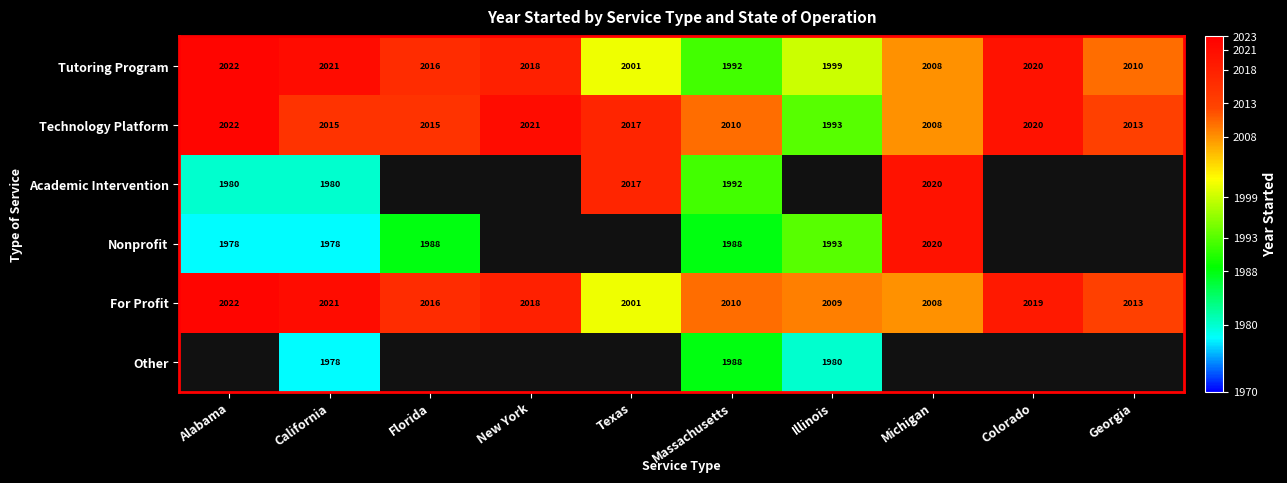

The value of Tutoring Program at Michigan is 3449. True or false?

False